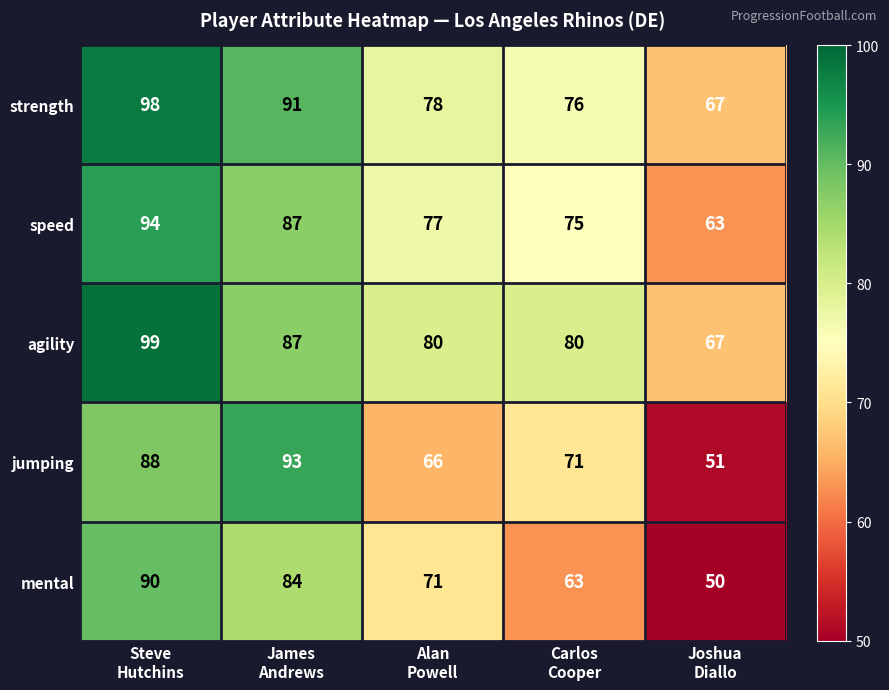

Which series has the largest range (max minus min)?

jumping